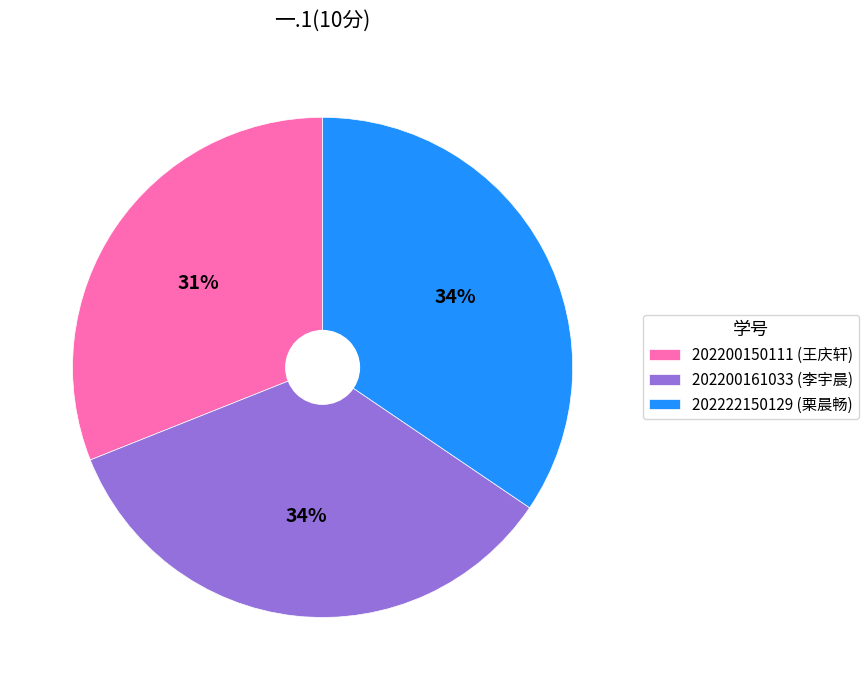

To the nearest percent, what is the average slice percentage?

33%